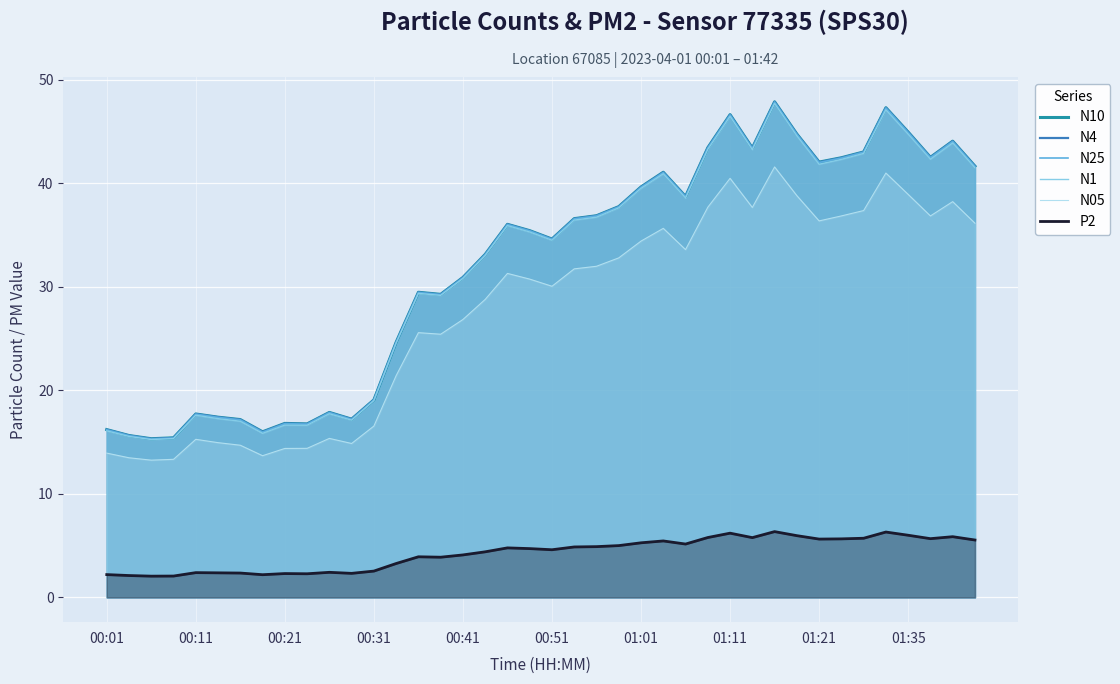

True or false: N10 and N25 cross at least once.

False